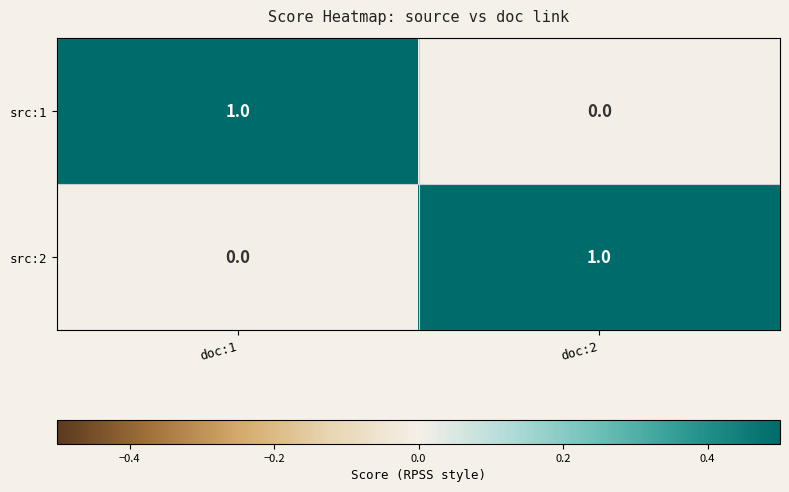

Reading right to left, extract all data points from this chart.

src:1: 0	1
src:2: 1	0